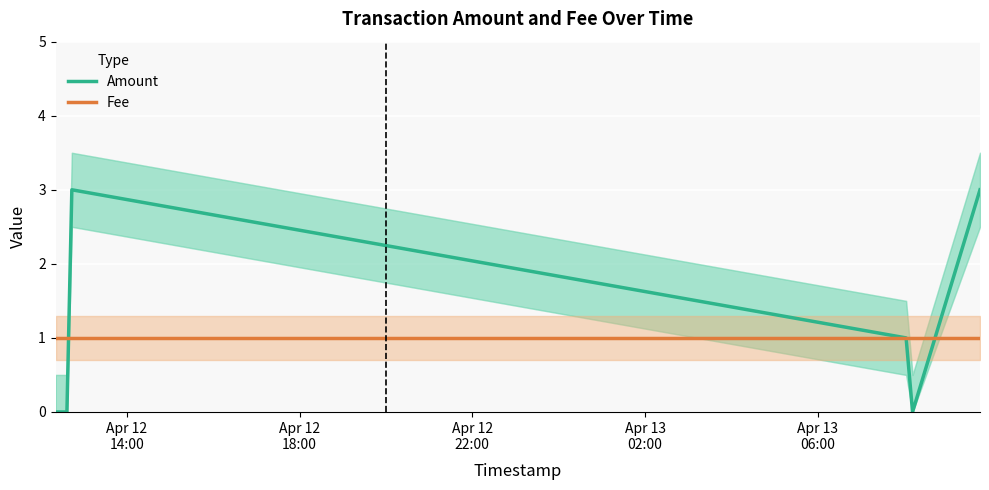

Reading right to left, list all the values displayed in this chart.

Amount: 3	0	1	3	0	0
Fee: 1	1	1	1	1	1